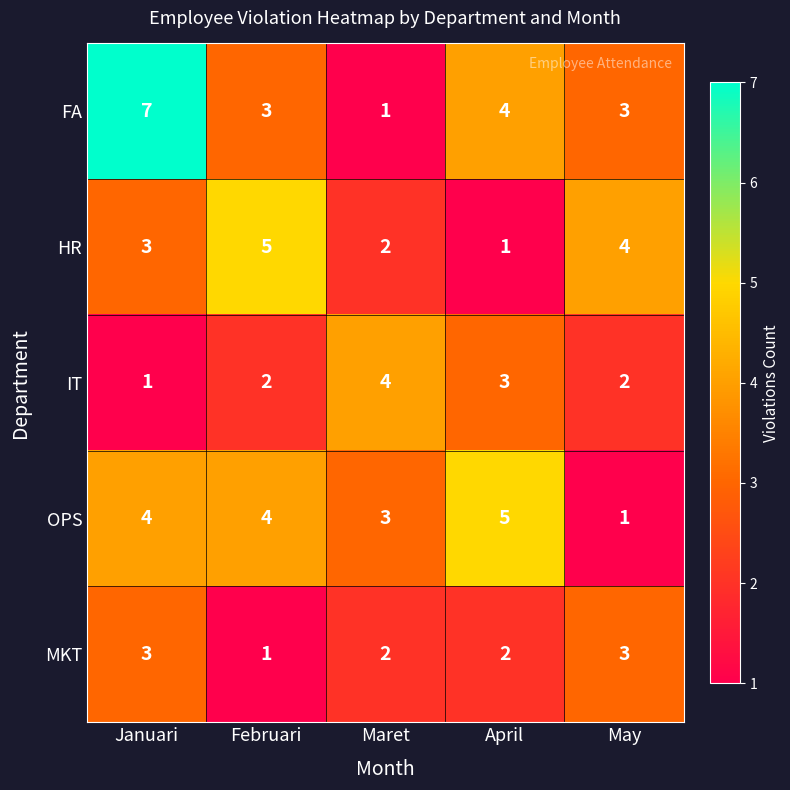

Reading right to left, extract all data points from this chart.

FA: May=3	April=4	Maret=1	Februari=3	Januari=7
HR: May=4	April=1	Maret=2	Februari=5	Januari=3
IT: May=2	April=3	Maret=4	Februari=2	Januari=1
OPS: May=1	April=5	Maret=3	Februari=4	Januari=4
MKT: May=3	April=2	Maret=2	Februari=1	Januari=3